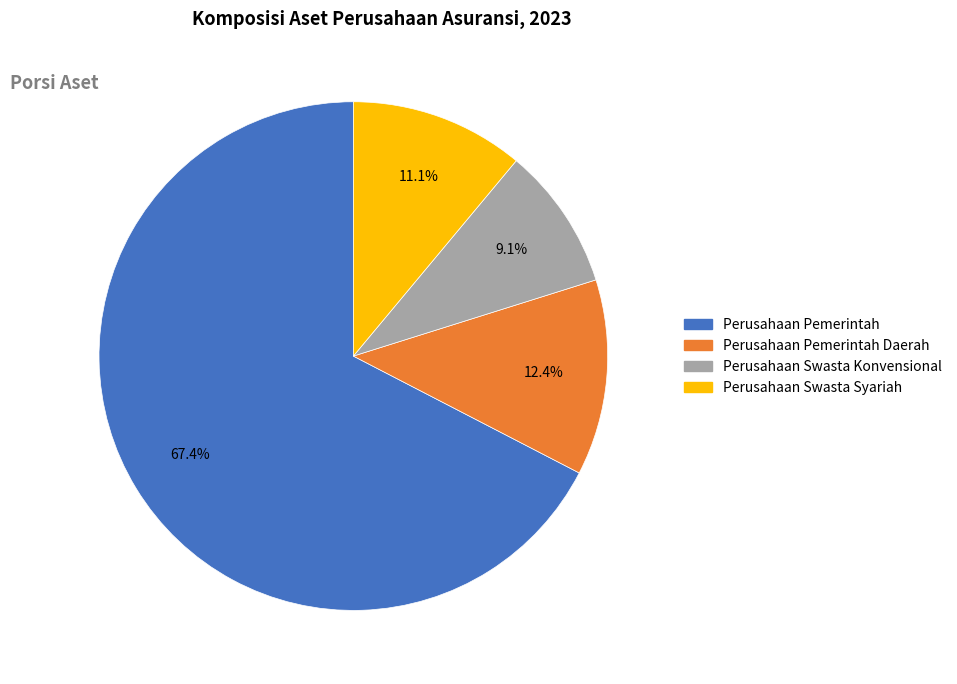

To the nearest percent, what percentage of the pie is Perusahaan Pemerintah?

67%